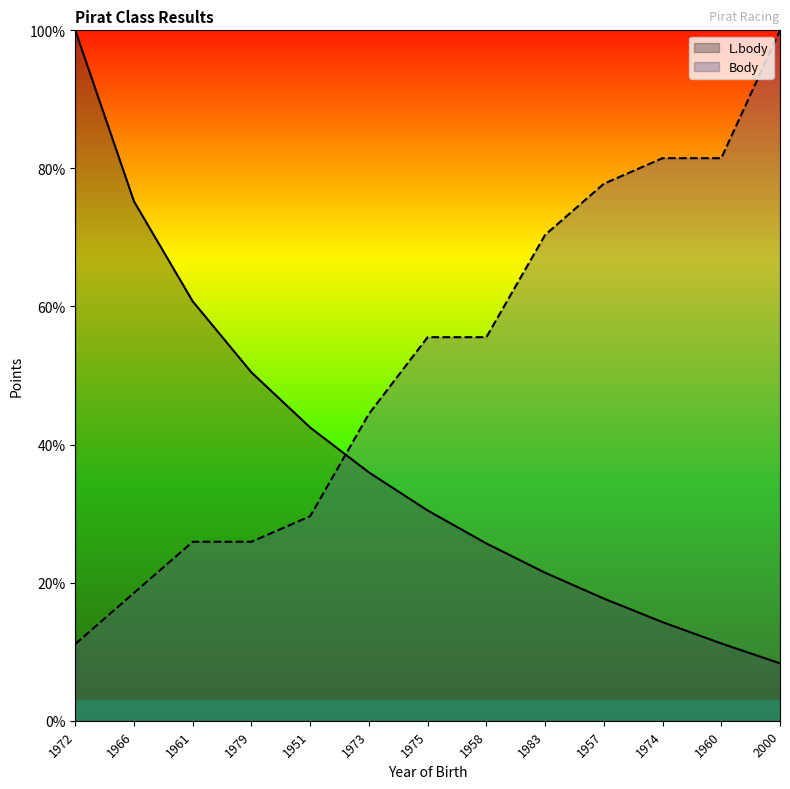

Rank the categories by Body value from highest to lowest.

2000, 1974, 1960, 1957, 1983, 1975, 1958, 1973, 1951, 1961, 1979, 1966, 1972